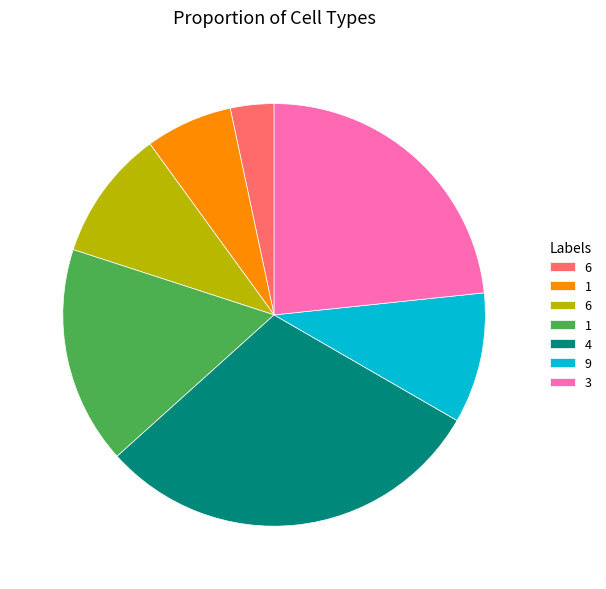

Is there a majority slice in this chart?

No